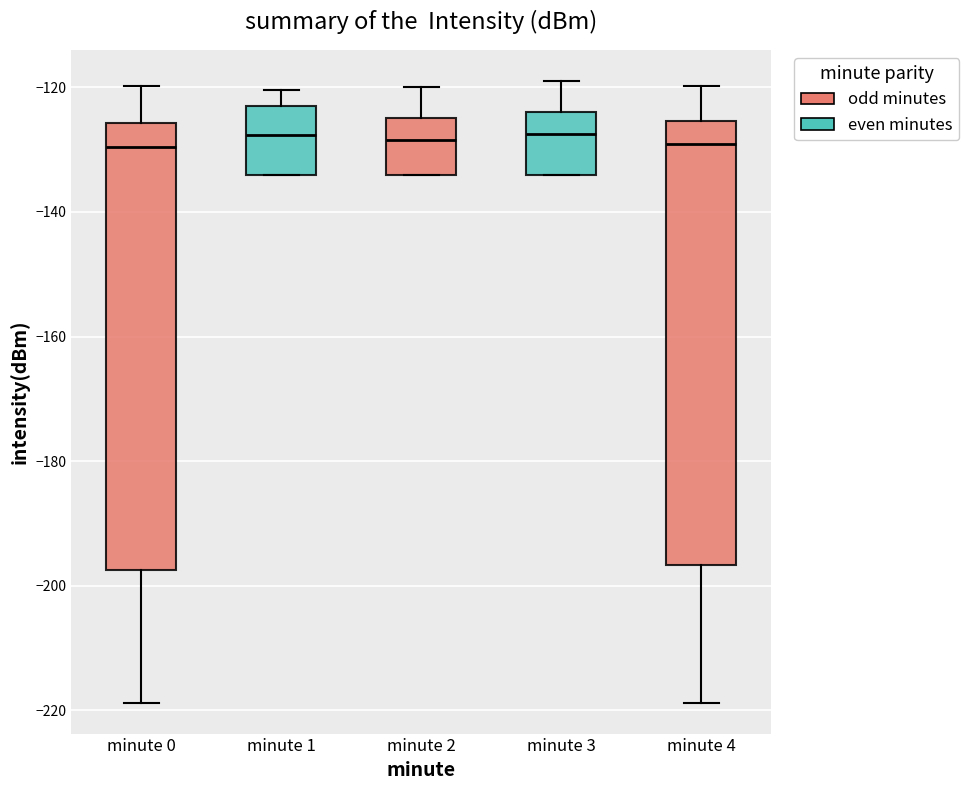

Reading left to right, transcribe this box plot: for each box, give where its median line is, the range the box spans, and where its two whiskers end, as read against the y-axis. The values are not printed on the chart, so give them approximately, as read against the axis.

minute 0: median -130, box -198 to -126, whiskers -218 to -120
minute 1: median -128, box -134 to -122, whiskers -134 to -120
minute 2: median -128, box -134 to -124, whiskers -134 to -120
minute 3: median -128, box -134 to -124, whiskers -134 to -118
minute 4: median -130, box -196 to -126, whiskers -218 to -120